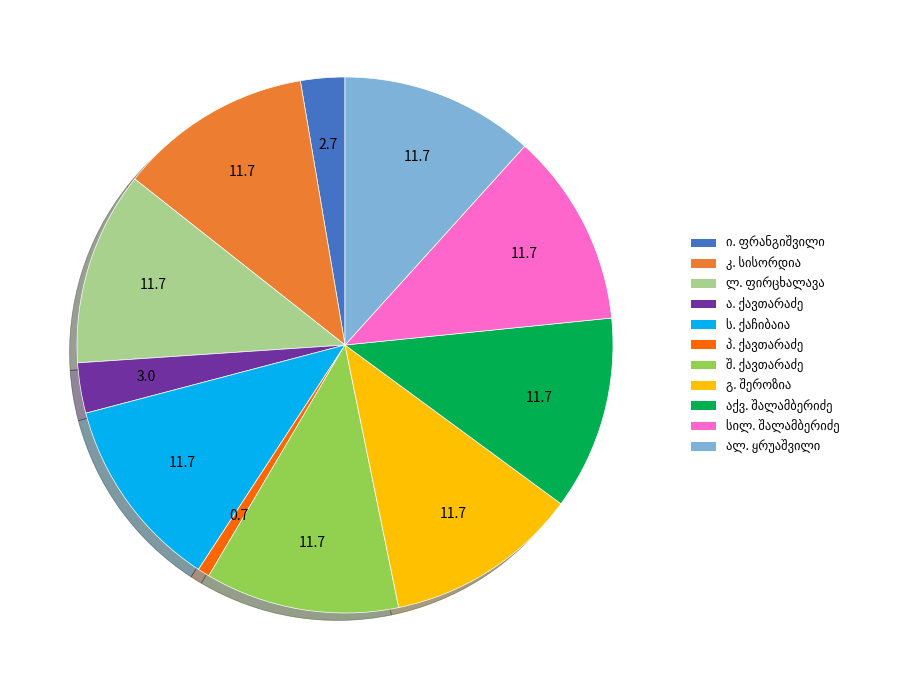

Is there a majority slice in this chart?

No